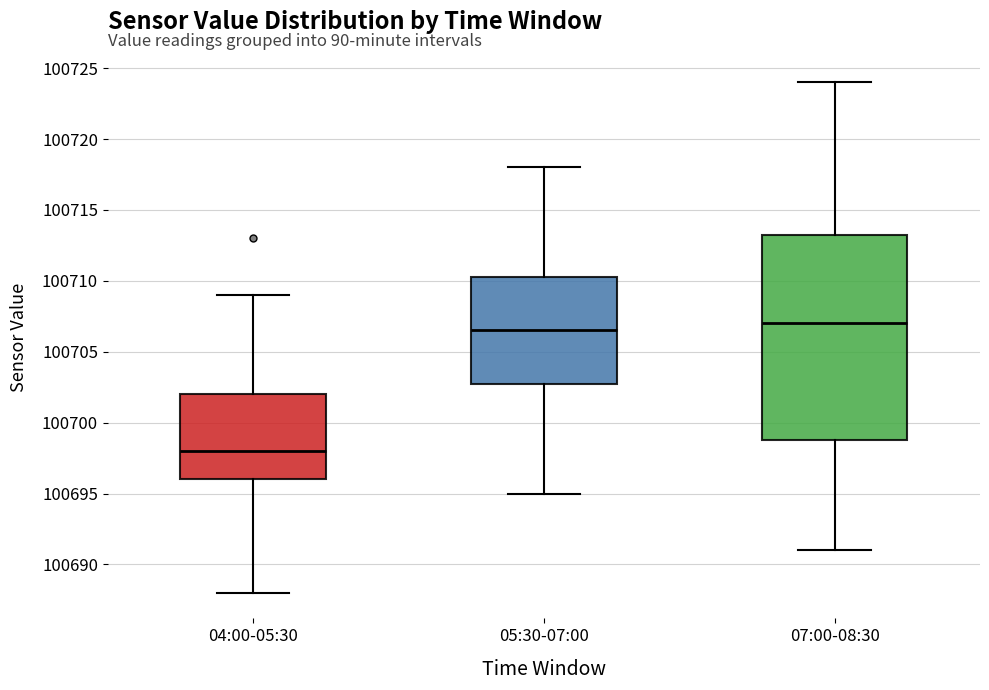

Where does the upper whisker of the box for 05:30-07:00 end on the y-axis? The values are not printed on the chart, so give them approximately, as read against the axis.

100718.0